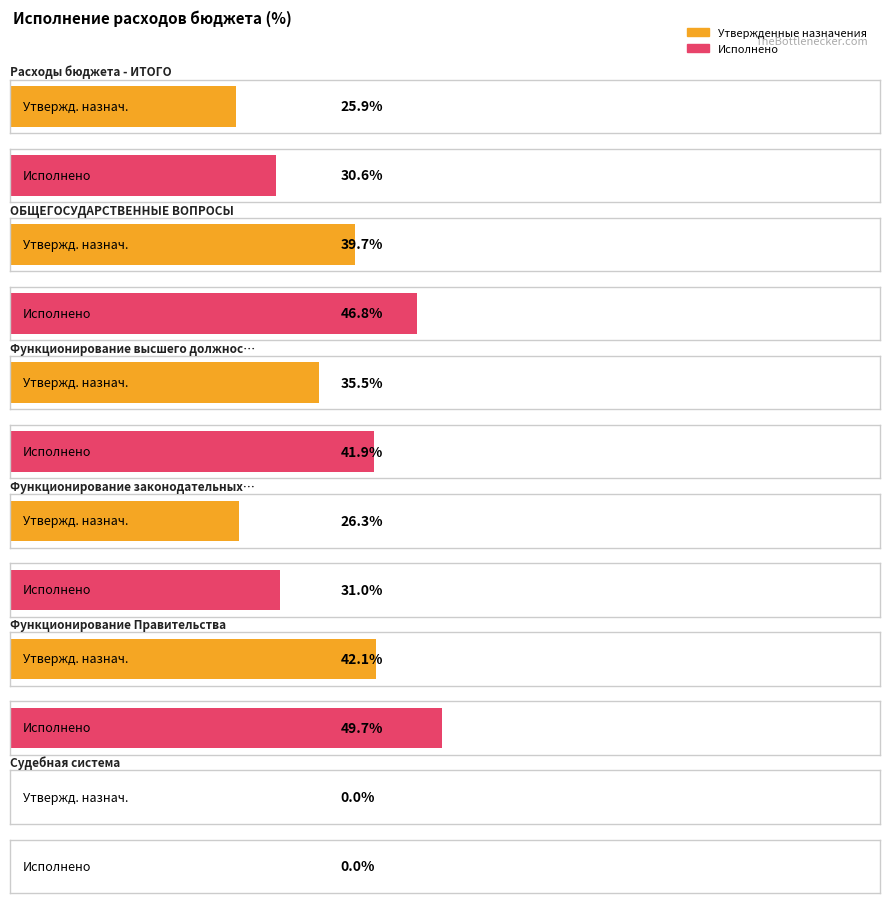

True or false: Исполнено (консолидированный бюджет) has a value of 246163254.5 at Расходы бюджета - ИТОГО.

False